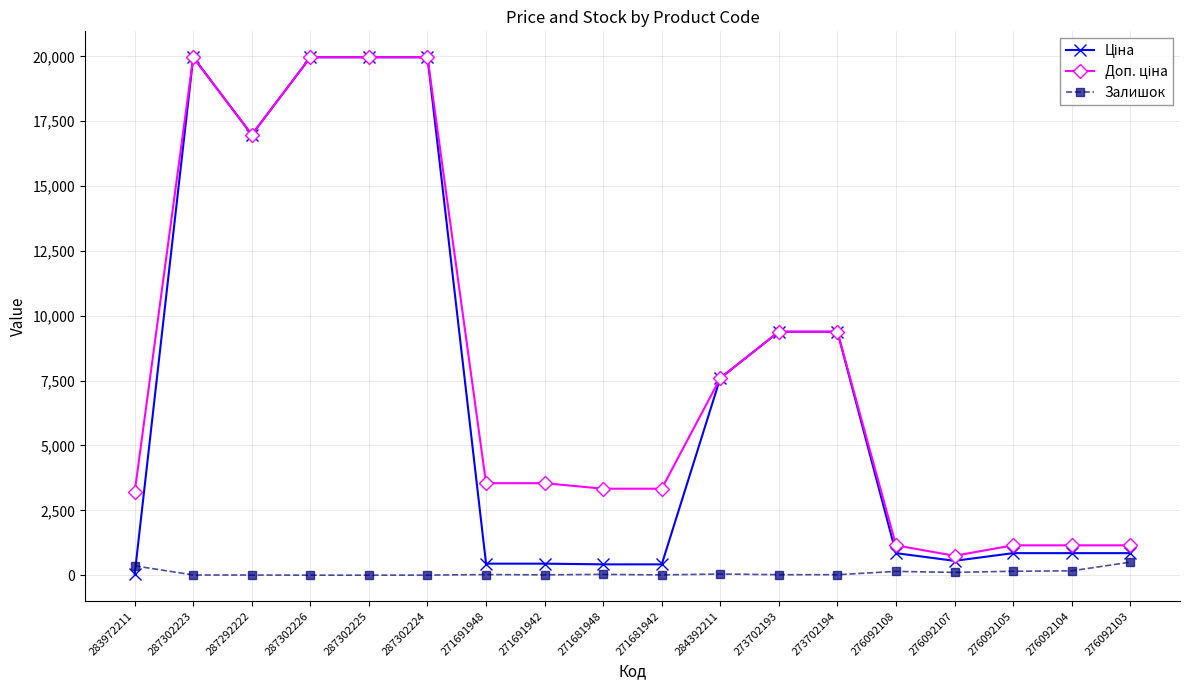

What is the maximum value shown in the chart?

19964.2